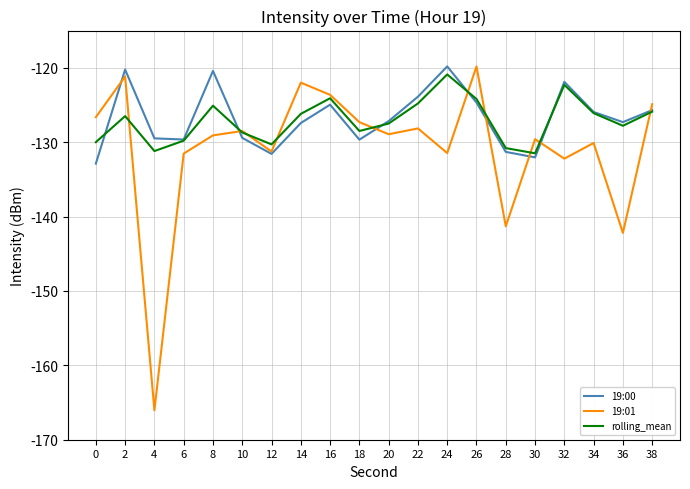

True or false: 19:00 and rolling_mean cross at least once.

True